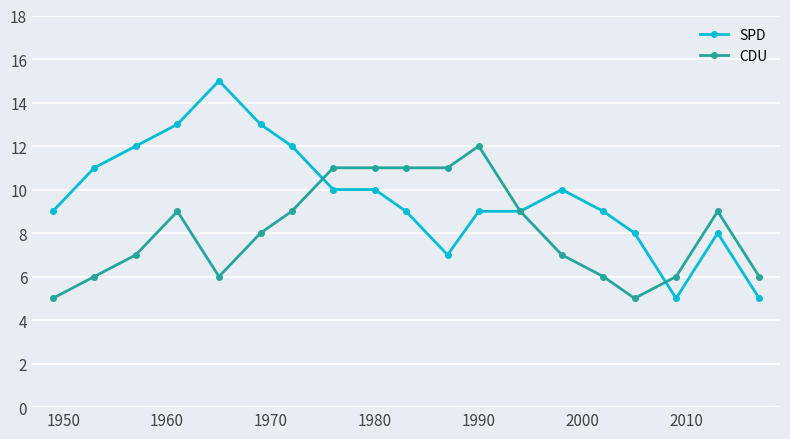

Is this an area chart (filled region under the line)?

No